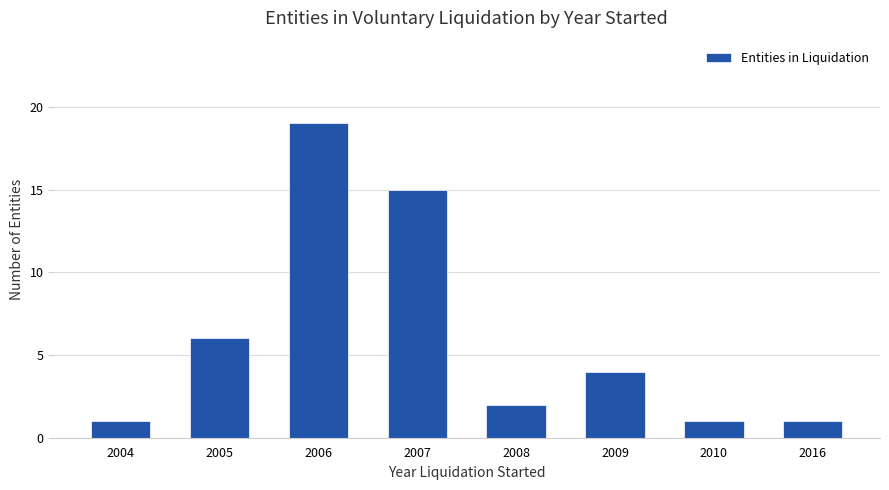

Reading left to right, what are all the values shown in this chart?

1	6	19	15	2	4	1	1